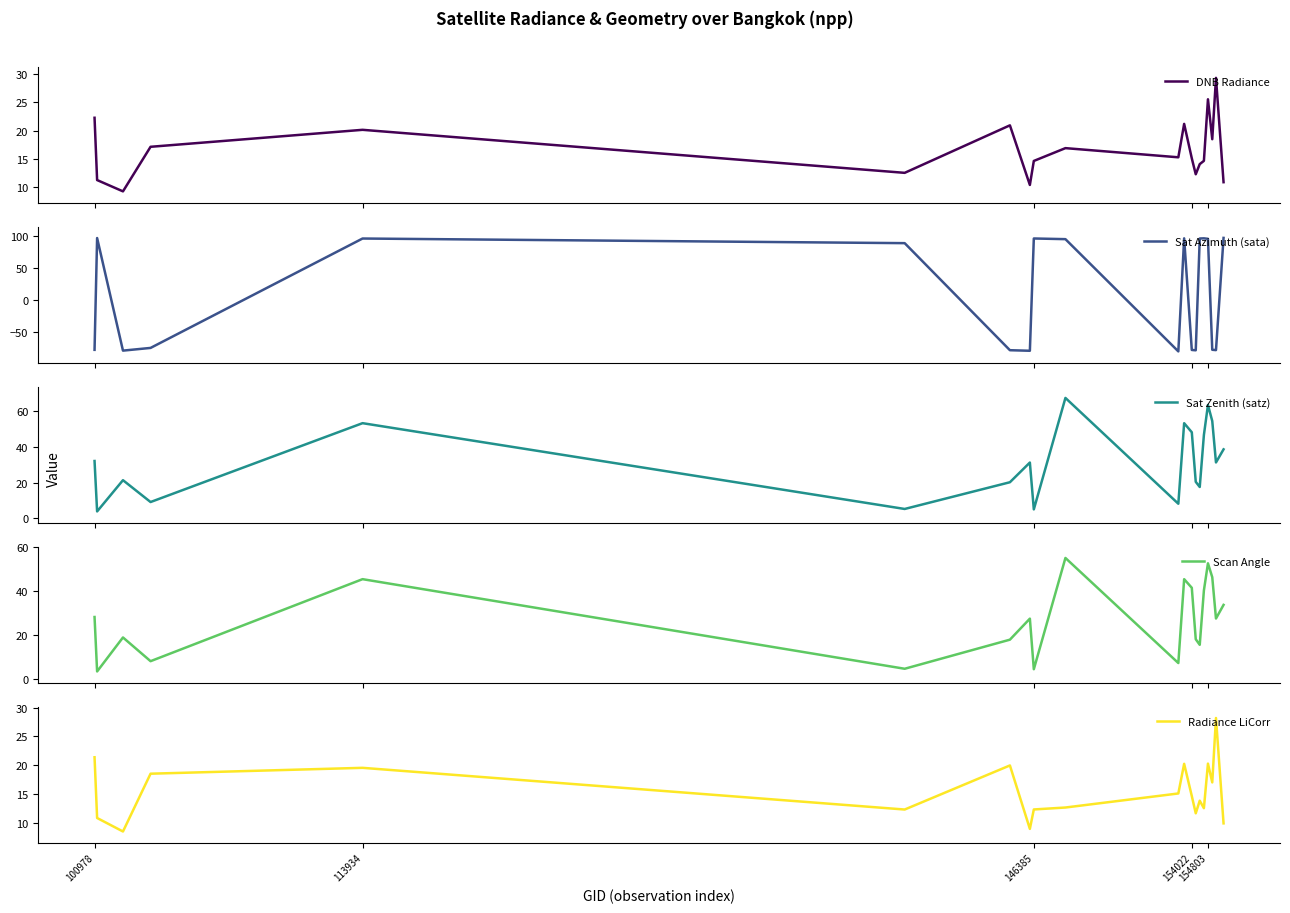

At which label does Sat Zenith (satz) first exceed 31?

100978